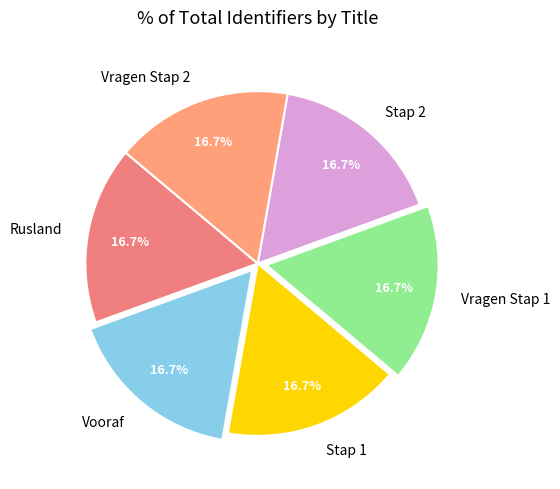

True or false: Vragen Stap 1 accounts for 2% of the total.

False